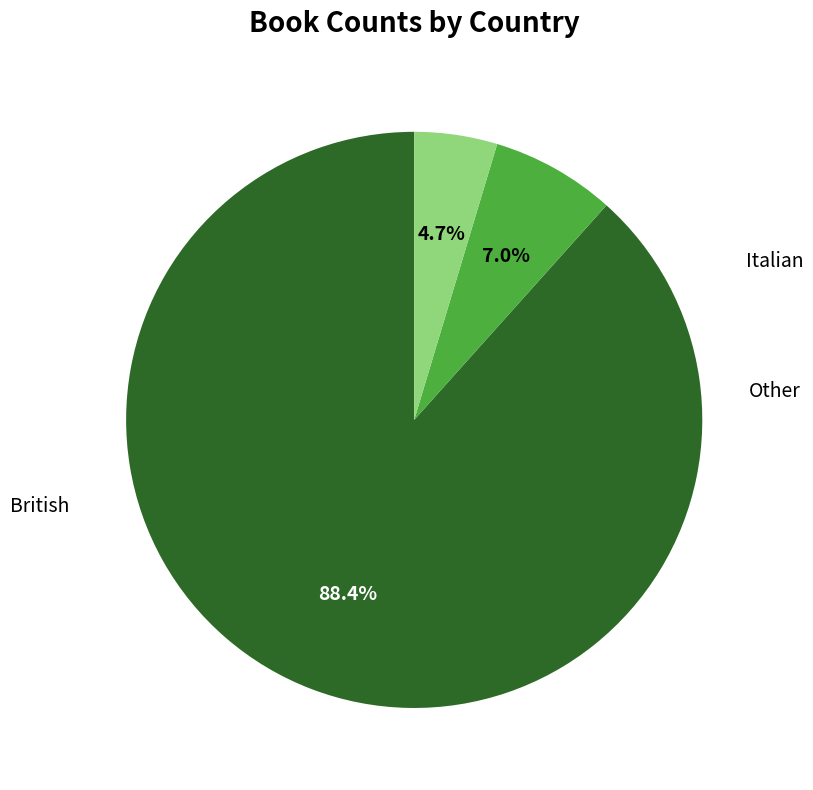

Is there any slice that represents more than half of the pie?

Yes